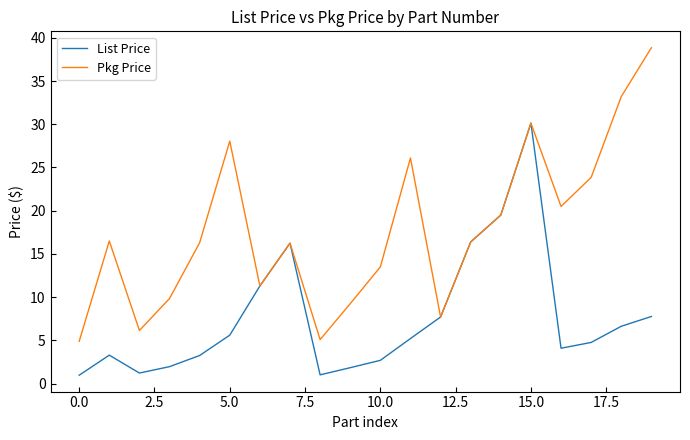

List the series in order of their peak value, highest first.

Pkg Price, List Price